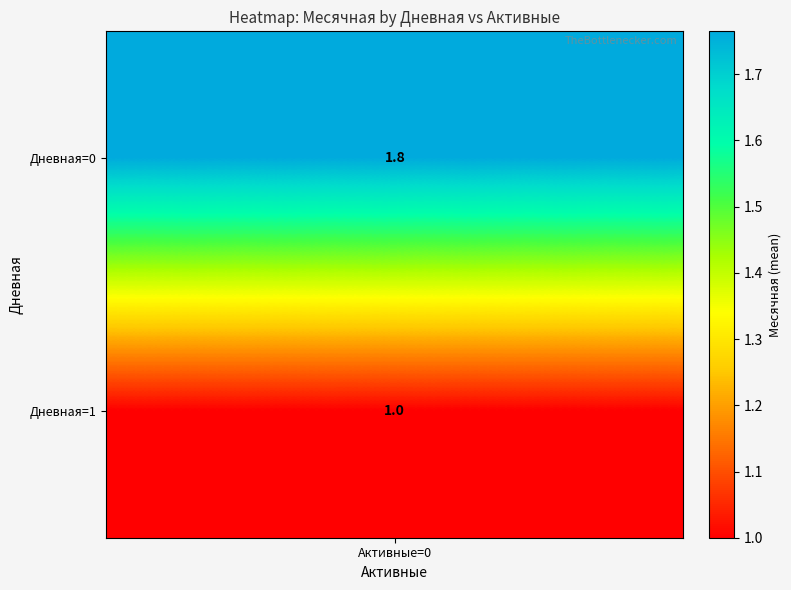

Read the 4 value at 1.

1